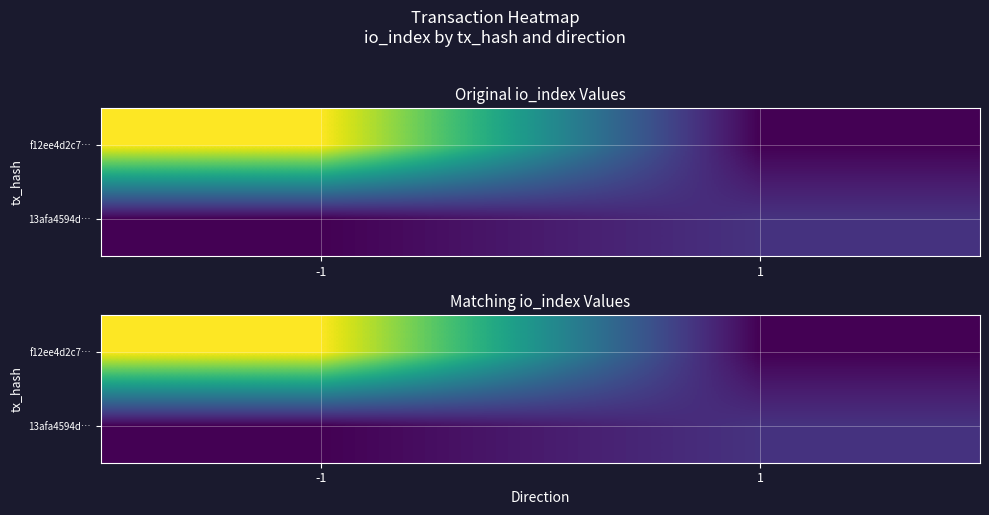

What is the difference between the highest and lowest values at -1?

199